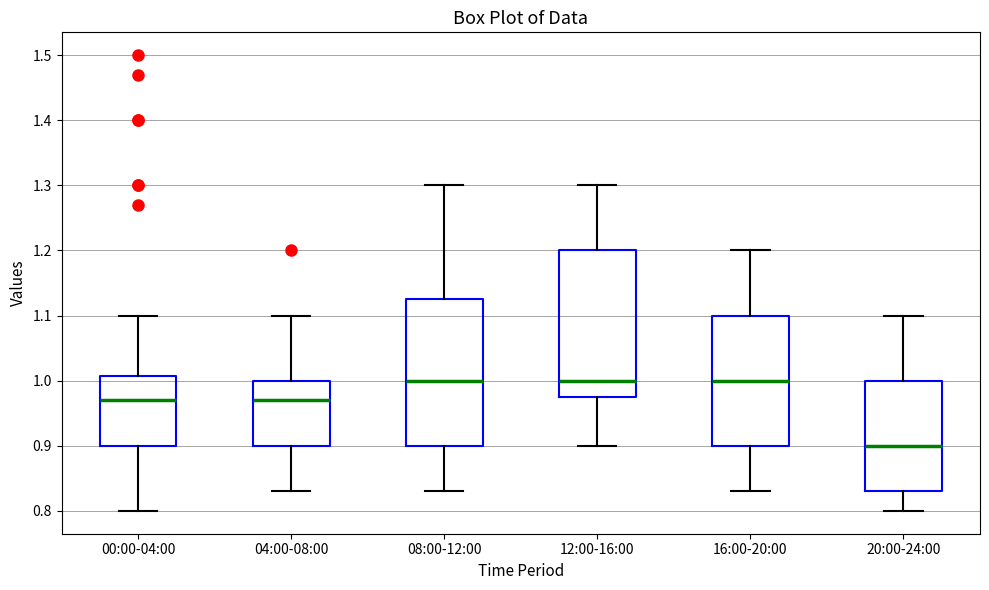

Reading left to right, transcribe this box plot: for each box, give where its median line is, the range the box spans, and where its two whiskers end, as read against the y-axis. The values are not printed on the chart, so give them approximately, as read against the axis.

00:00-04:00: median 0.97, box 0.90 to 1.01, whiskers 0.80 to 1.10
04:00-08:00: median 0.97, box 0.90 to 1.00, whiskers 0.83 to 1.10
08:00-12:00: median 1.00, box 0.90 to 1.13, whiskers 0.83 to 1.30
12:00-16:00: median 1.00, box 0.98 to 1.20, whiskers 0.90 to 1.30
16:00-20:00: median 1.00, box 0.90 to 1.10, whiskers 0.83 to 1.20
20:00-24:00: median 0.90, box 0.83 to 1.00, whiskers 0.80 to 1.10